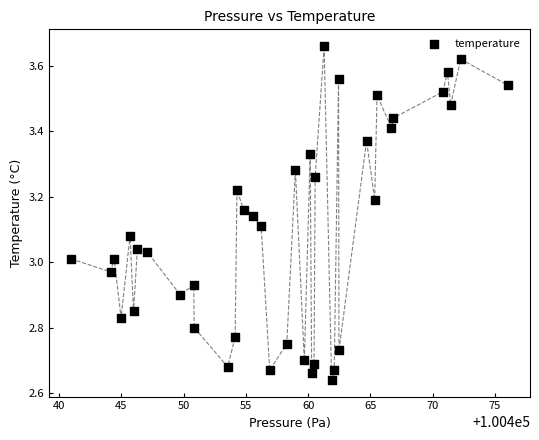

What is the range of Y values (max minus min)?

1.0